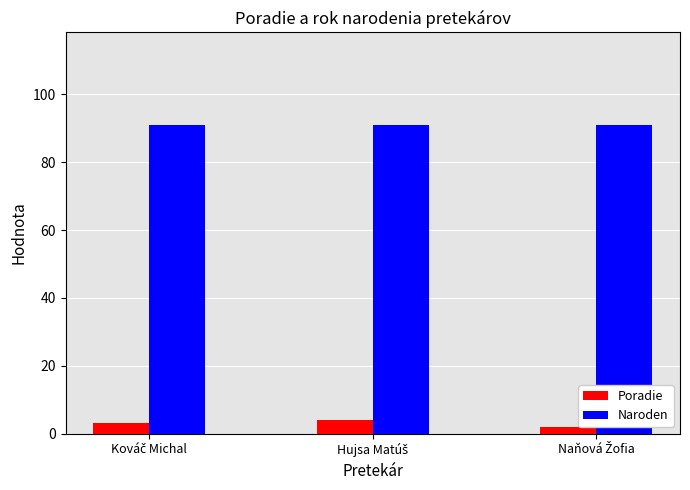

Which series has the largest total across all categories?

Naroden